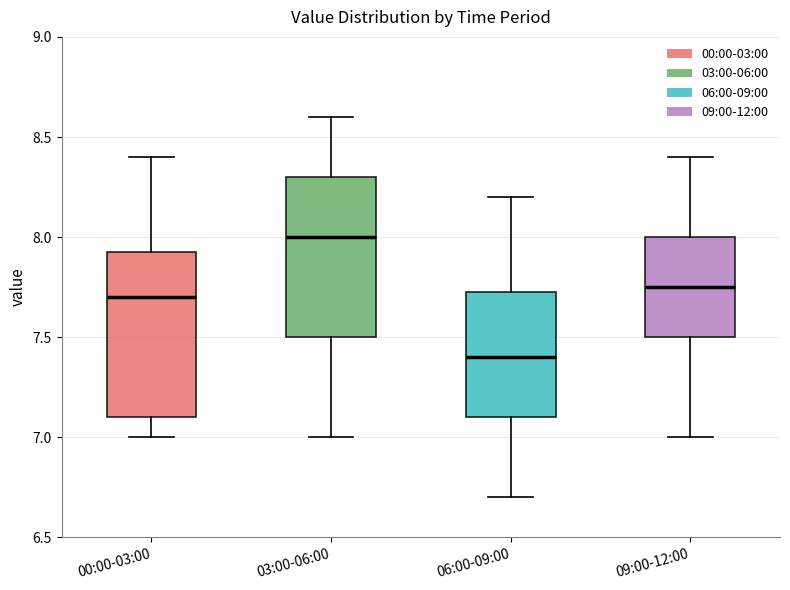

Where does the median line of the box for 09:00-12:00 sit on the y-axis? The values are not printed on the chart, so give them approximately, as read against the axis.

7.75